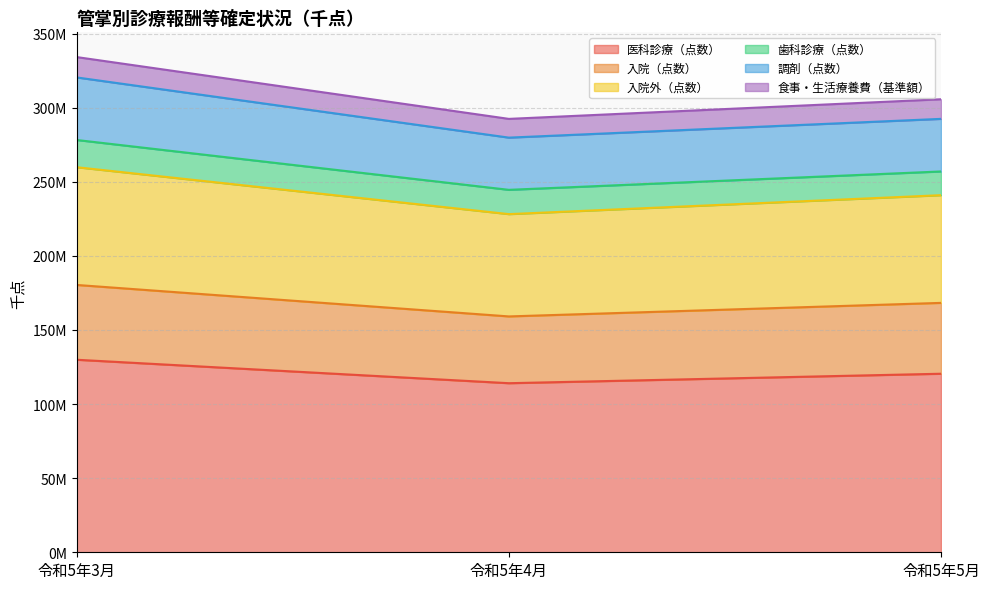

What is the label of the 2nd point from the right?

令和5年4月